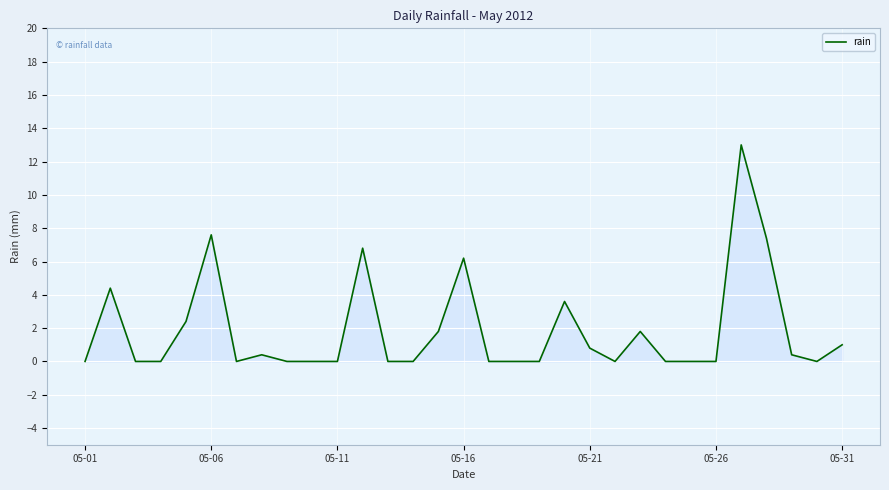

How many lines are shown in the chart?

1